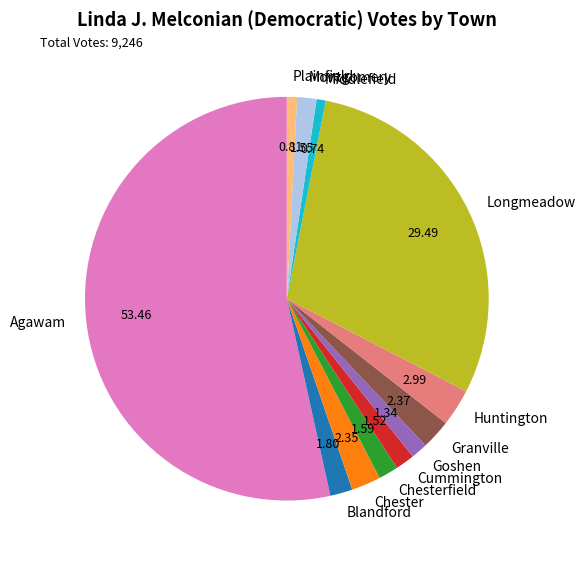

How many slices are in this pie chart?

12